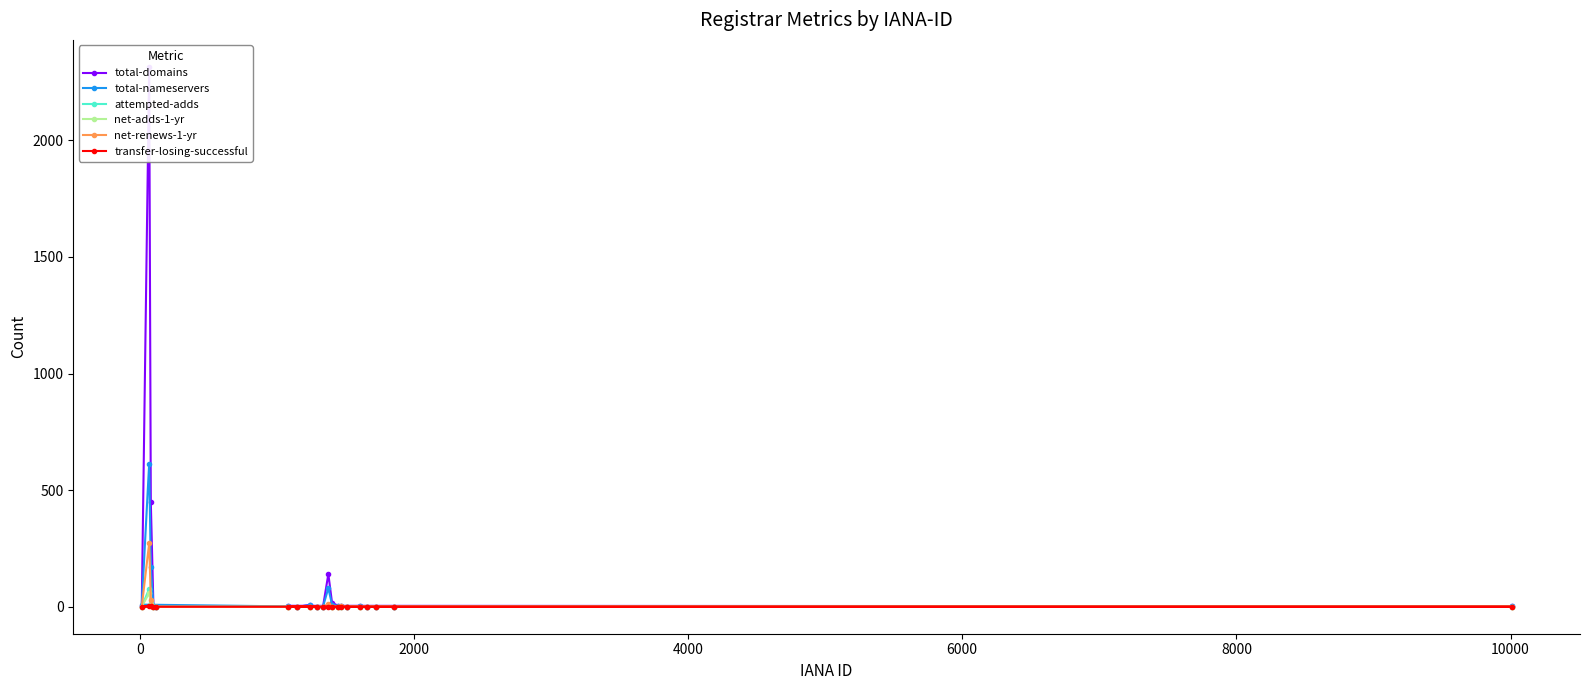

Does the chart have visible grid lines?

No